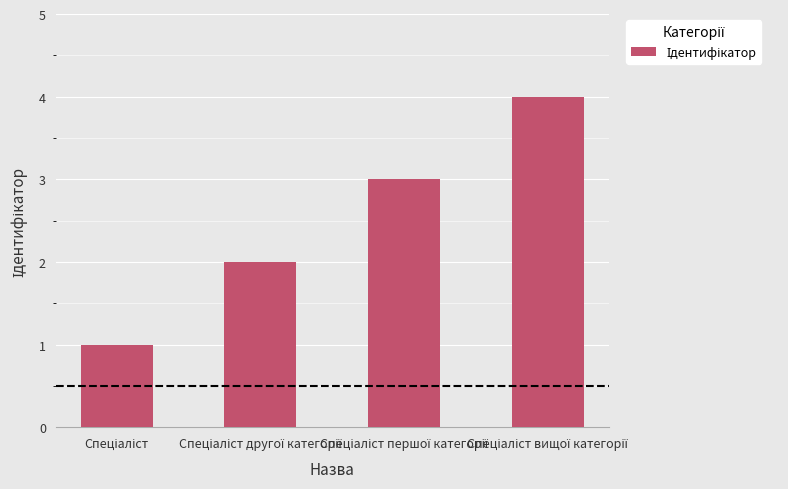

How many values are between 2 and 4?

3